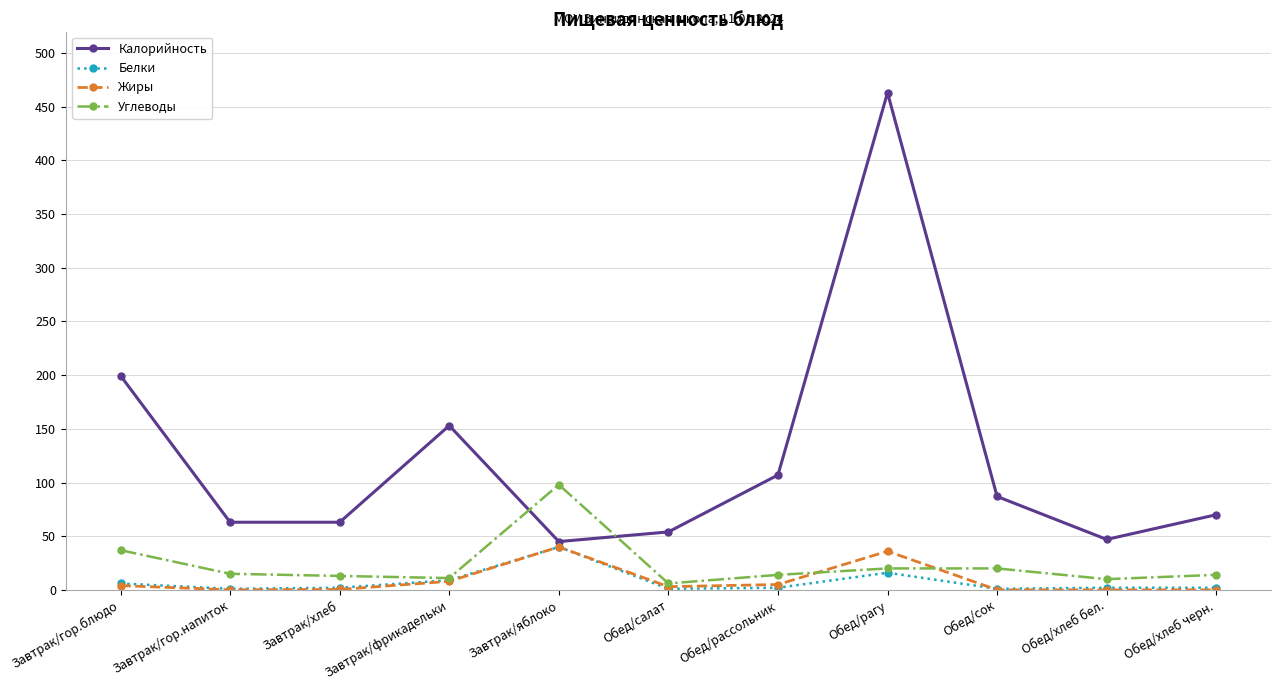

What is the sum of the Углеводы values at Завтрак/хлеб and Завтрак/гор.блюдо?

50.0